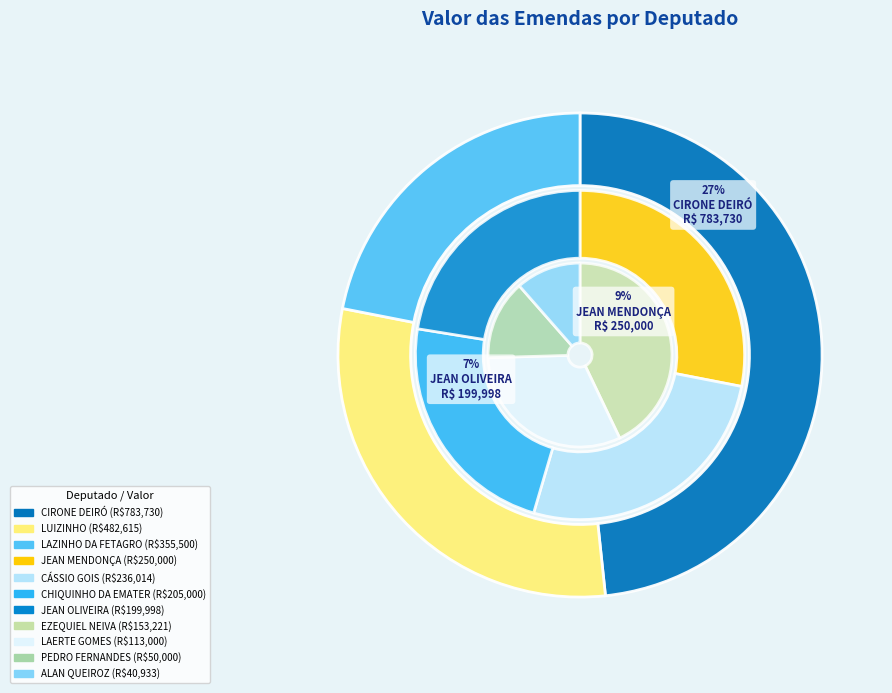

To the nearest percent, what is the average slice percentage?

9%